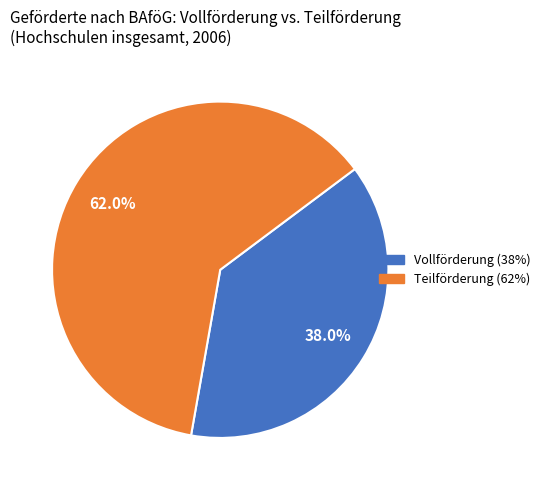

Is there a majority slice in this chart?

Yes